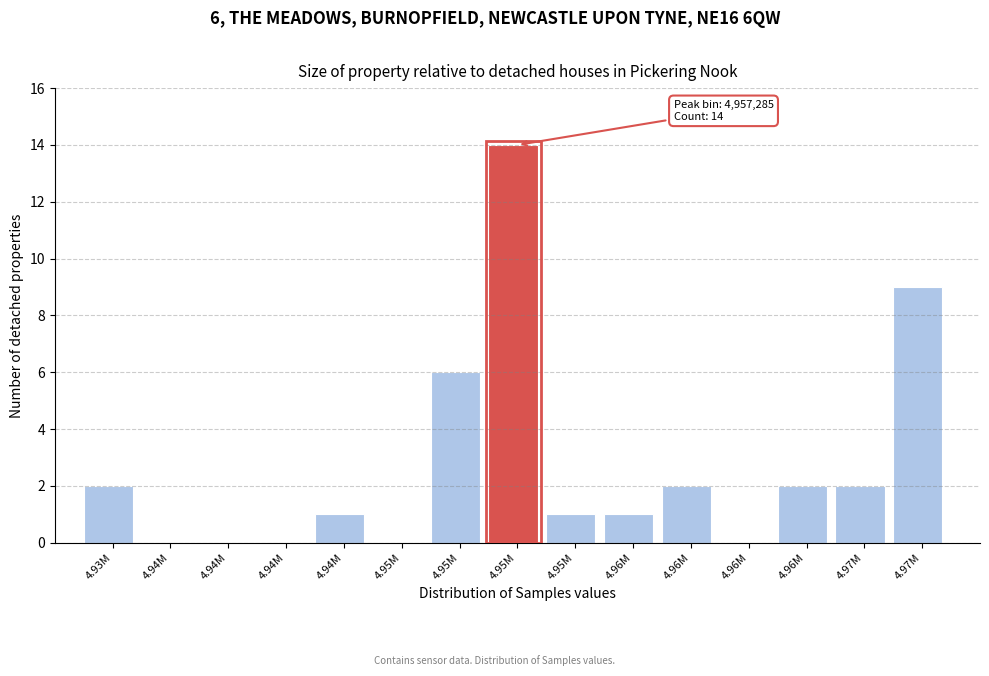

How many series are shown in this chart?

1